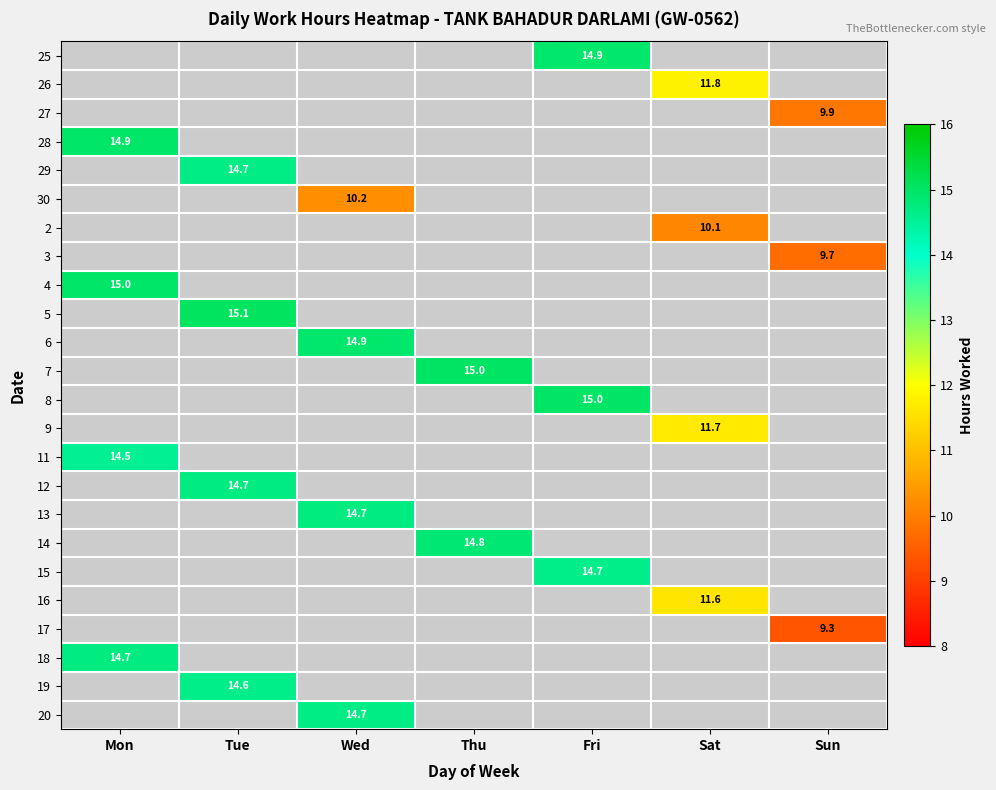

The value of 25 at Fri is 14.9. True or false?

True